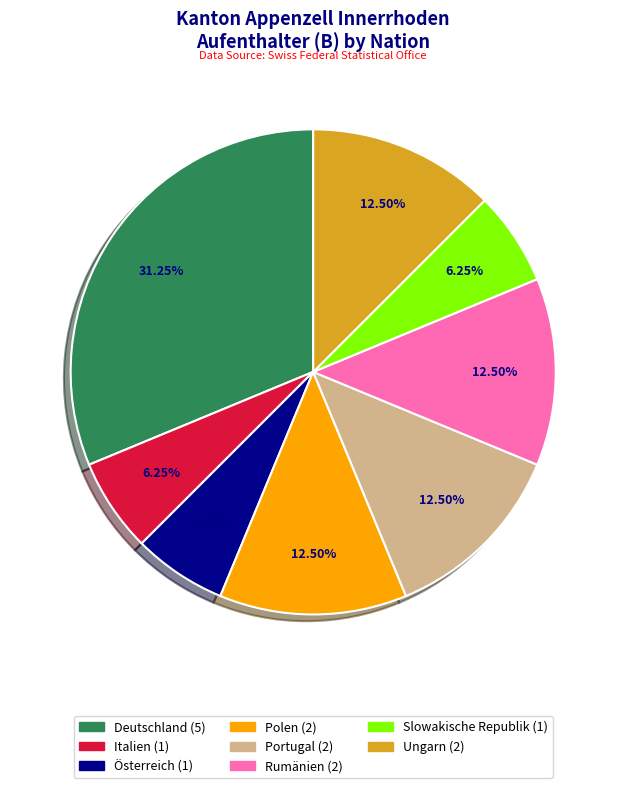

Is the sum of Rumänien and Polen greater than half?

No